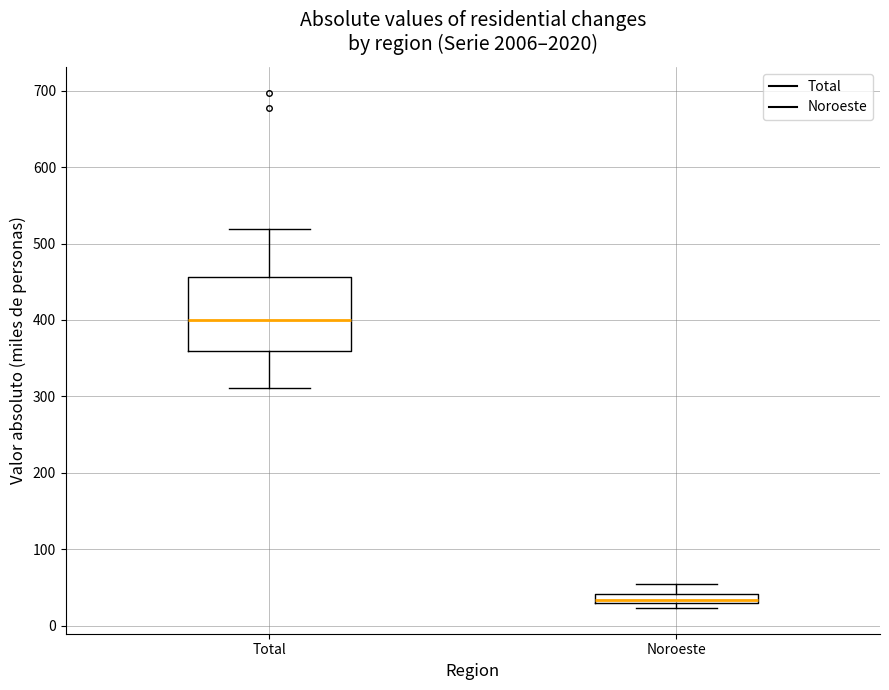

Comparing the boxes themselves (not the whiskers), which one is the tallest?

Total